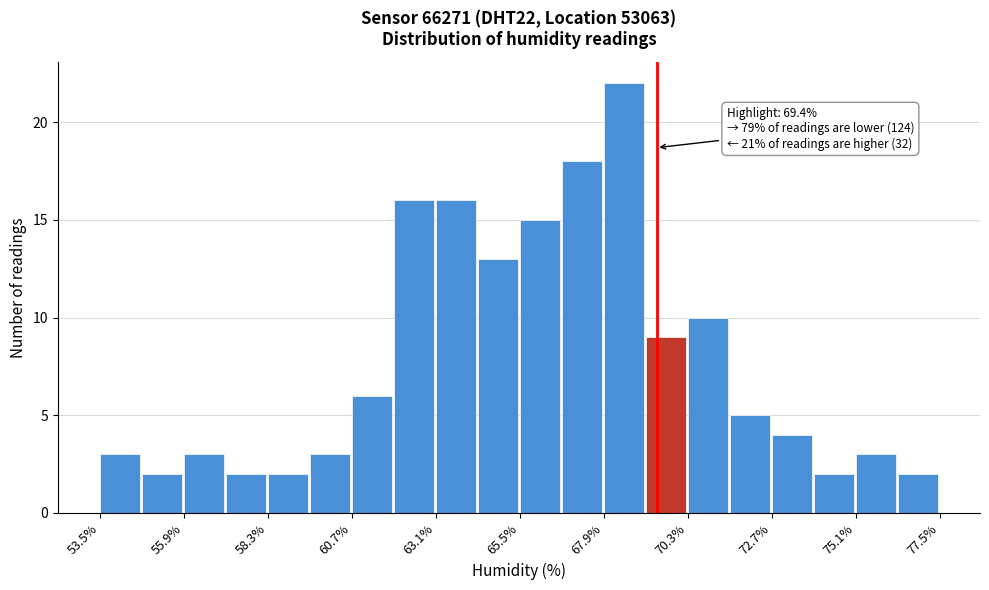

Around what value on the x-axis is the tallest bar? Give the approximate position of its centre, as read against the axis.

68.5